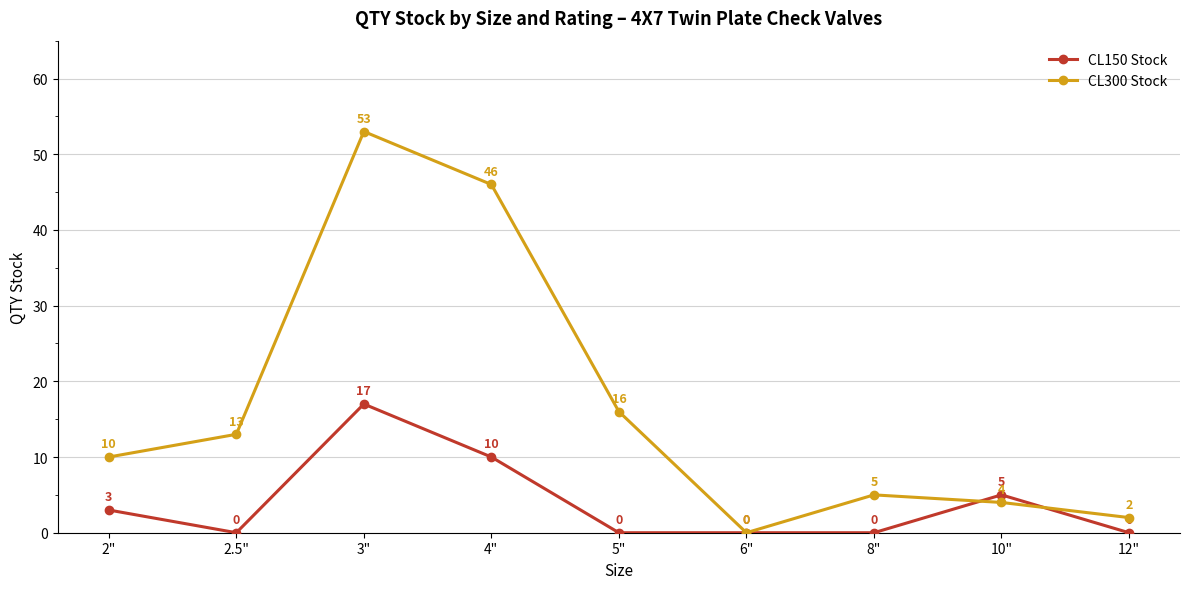

What is the sum of the CL150 Stock values at 2" and 10"?

8